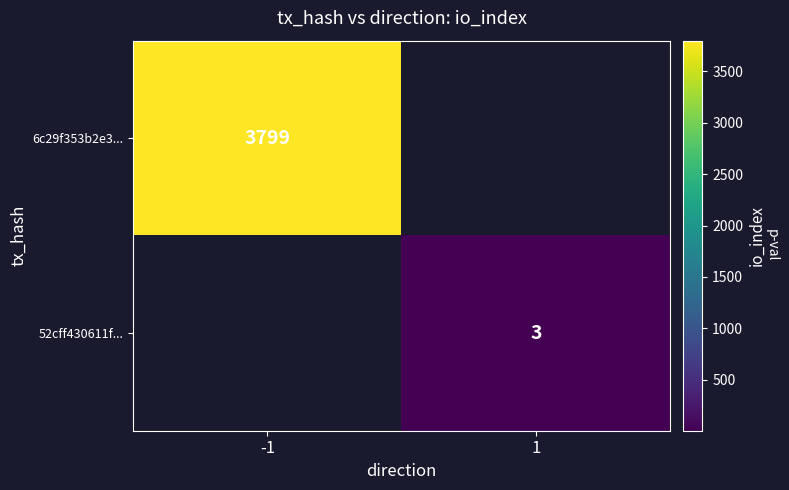

True or false: 6c29f353b2e3... has a value of 3799 at -1.

True